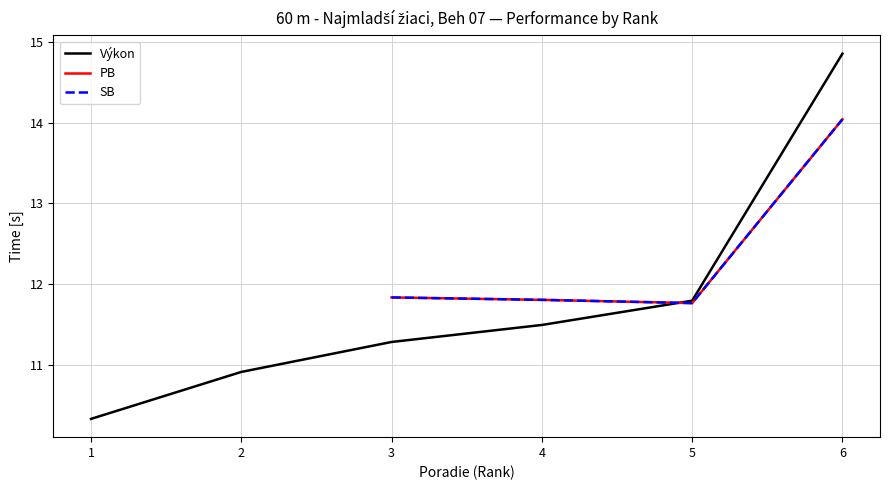

What is the difference between the highest and lowest values at 3?

0.6